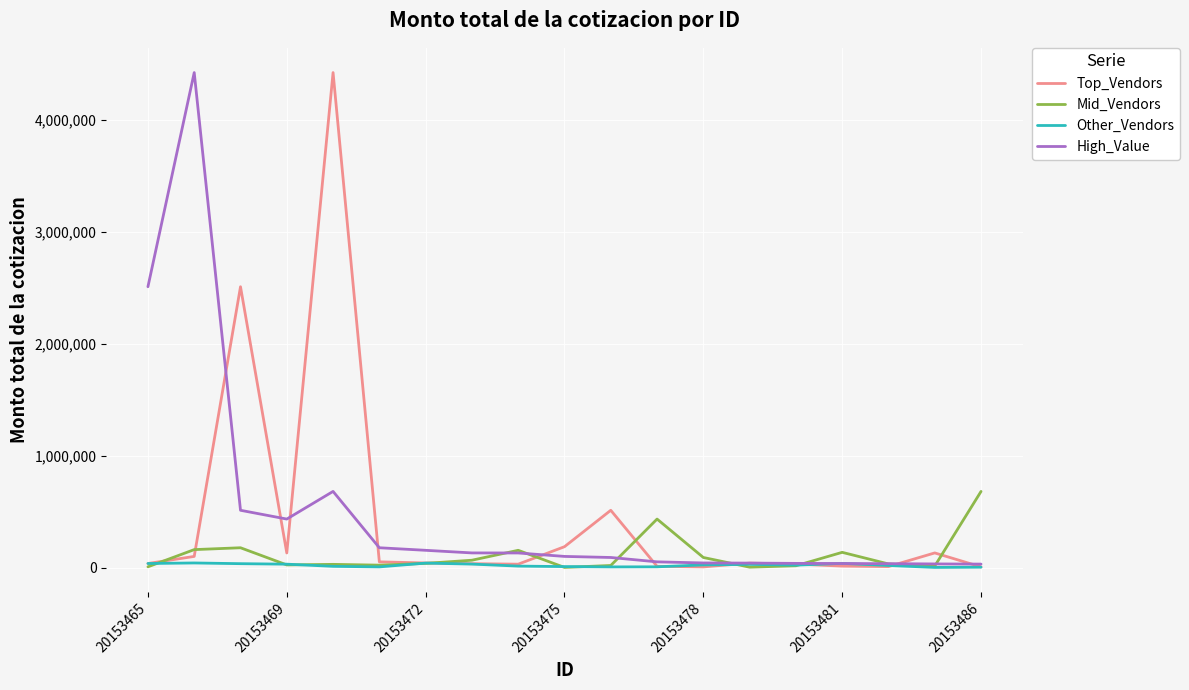

What is the highest value of the Top_Vendors series?

4421432.0